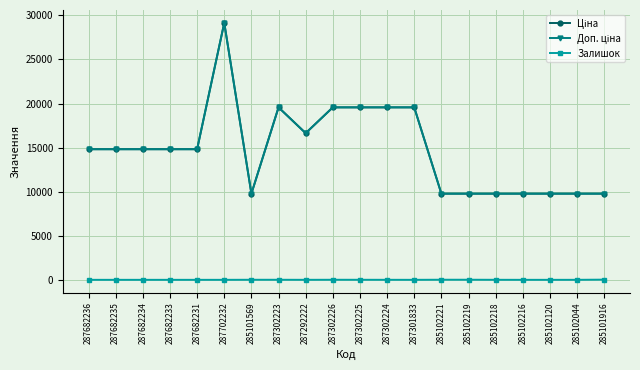

At which label is Залишок closest to 10?

285102221